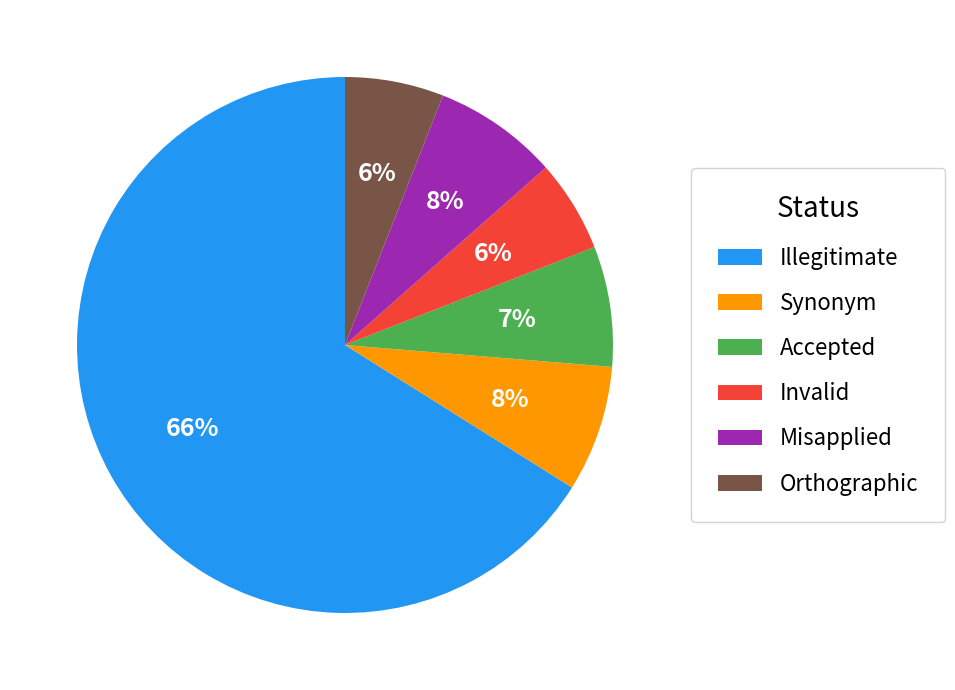

How many segments does this pie chart have?

6